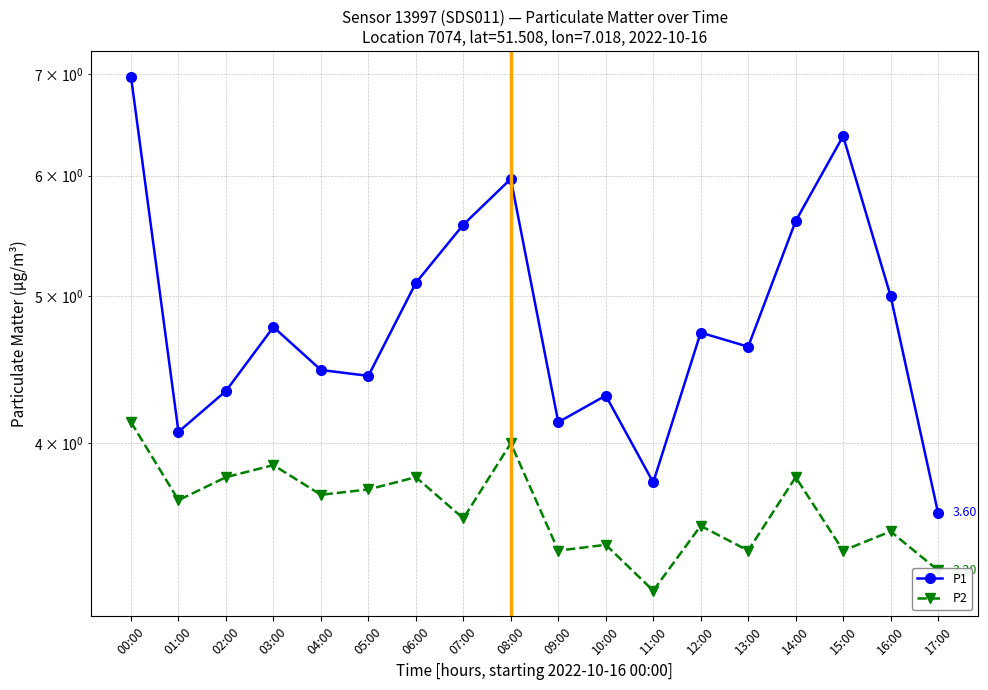

What is the difference between the second highest and second lowest values in the P2 series?

0.7